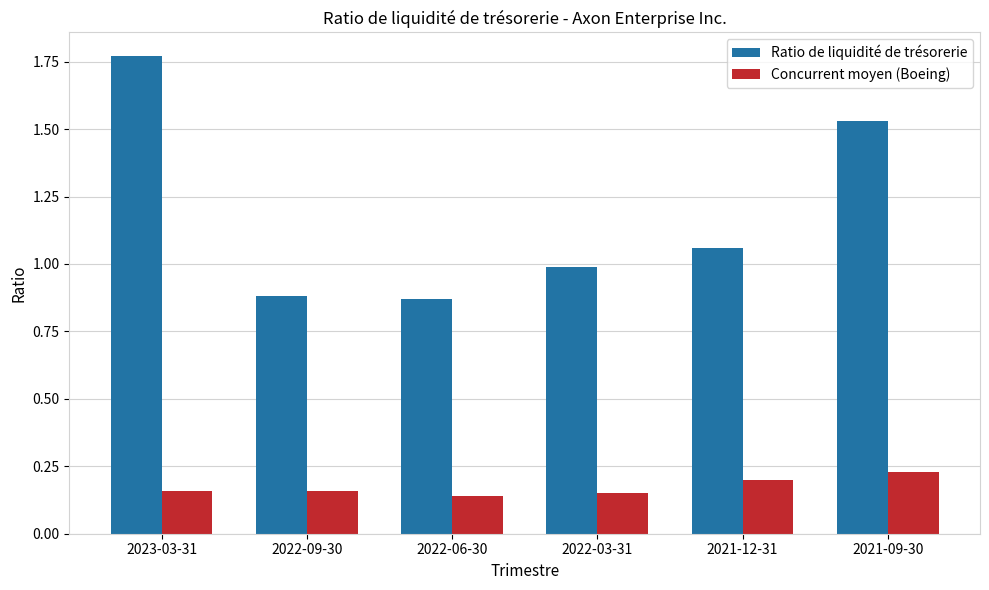

What are all the series names shown in the legend?

Ratio de liquidité de trésorerie, Concurrent moyen (Boeing)